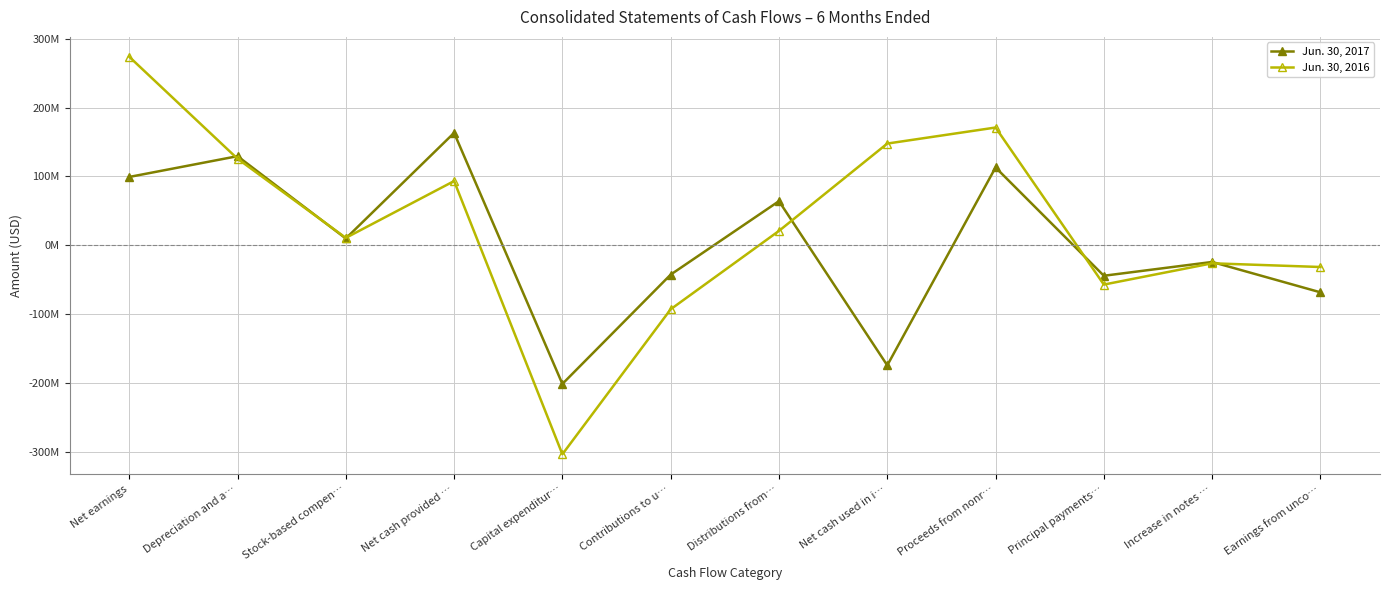

What is the maximum value for Jun. 30, 2017?

163177000